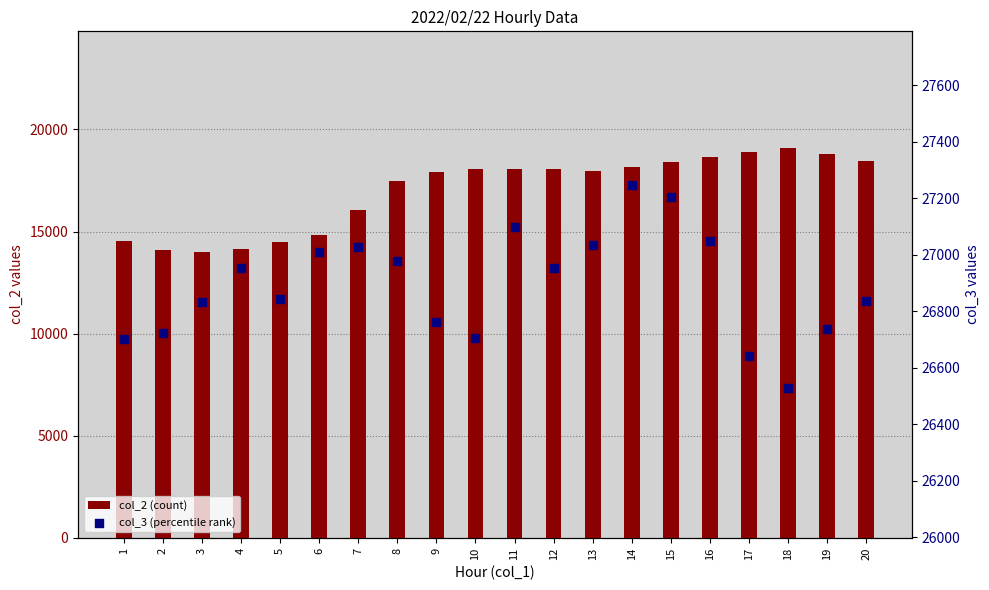

Is the value of col_2 (count) at 14 greater than the value of col_3 (percentile rank) at 14?

No